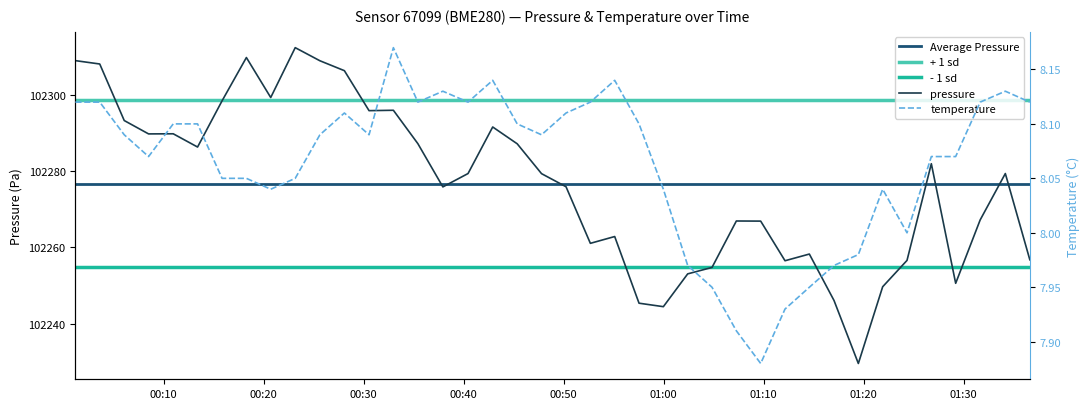

What is the lowest value of the pressure series?

102229.6